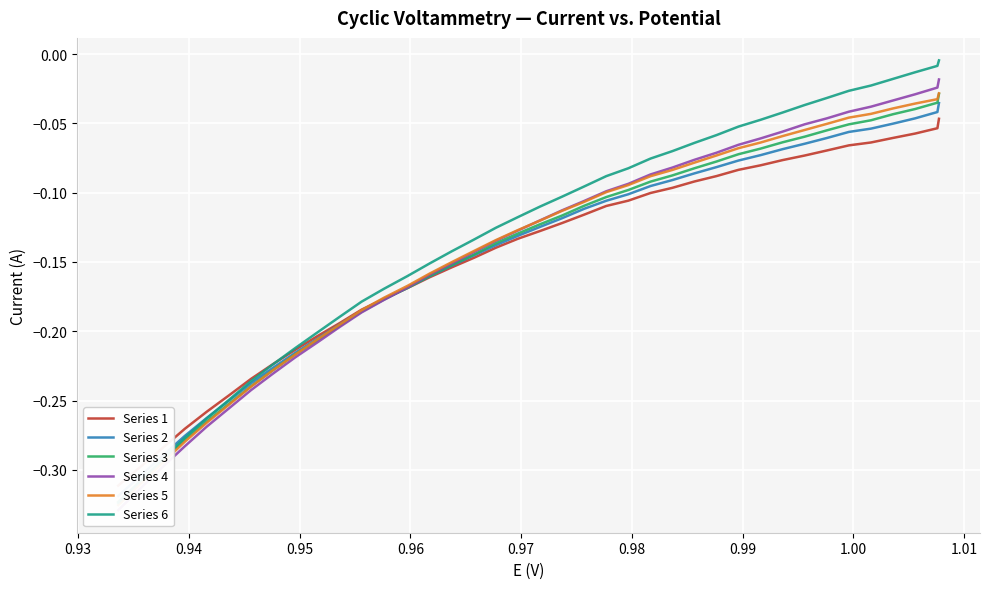

What are all the series names shown in the legend?

Series 1, Series 2, Series 3, Series 4, Series 5, Series 6